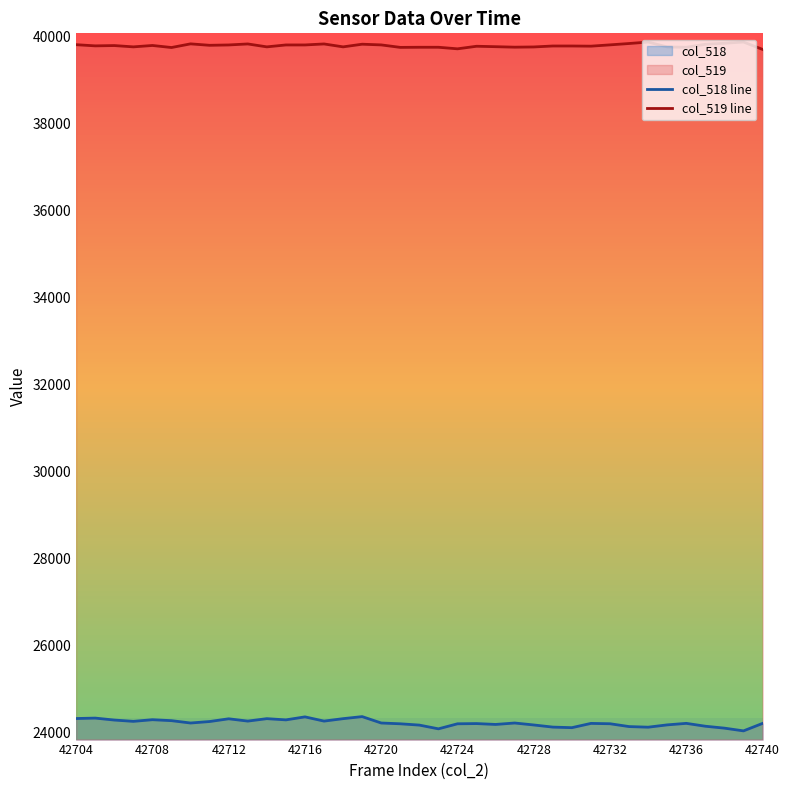

List the series in order of their overall mean, highest first.

col_519 line, col_518 line